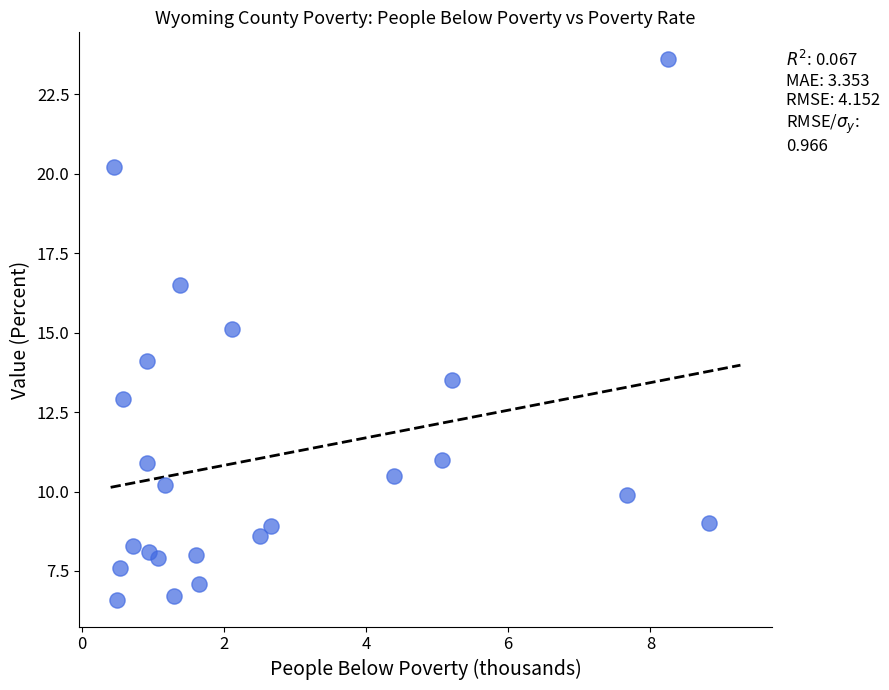

What is the range of Y values (max minus min)?

17.0